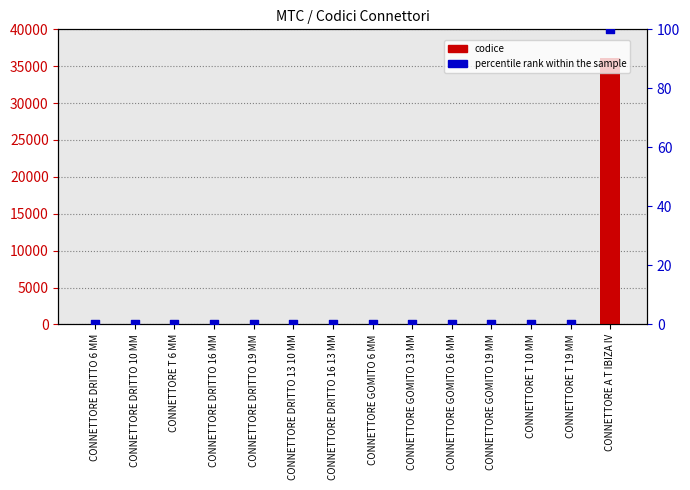

Is the value of codice at CONNETTORE T 19 MM greater than the value of percentile rank within the sample at CONNETTORE T 6 MM?

Yes